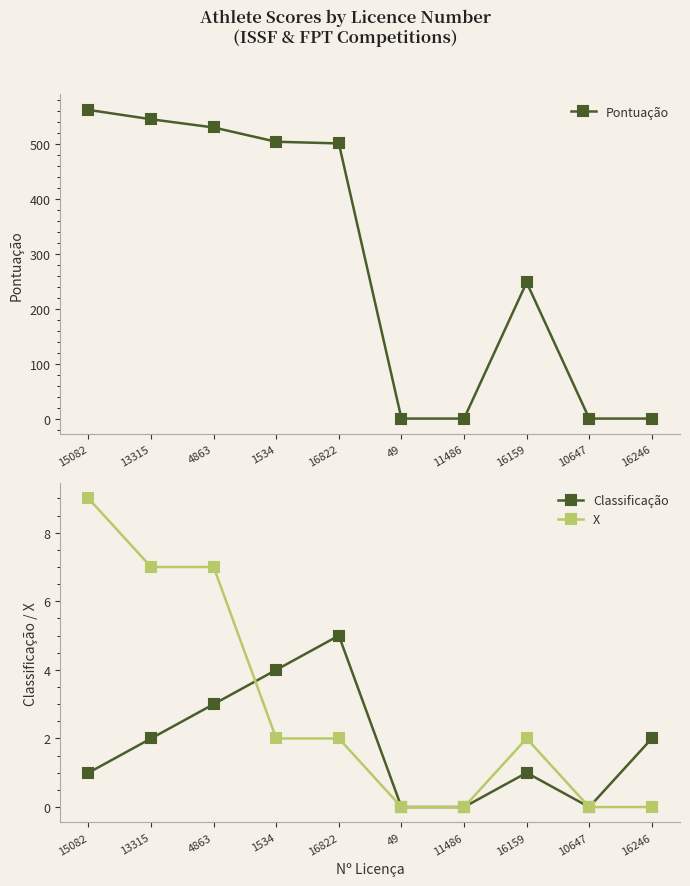

What value does the X series have at 13315?

7